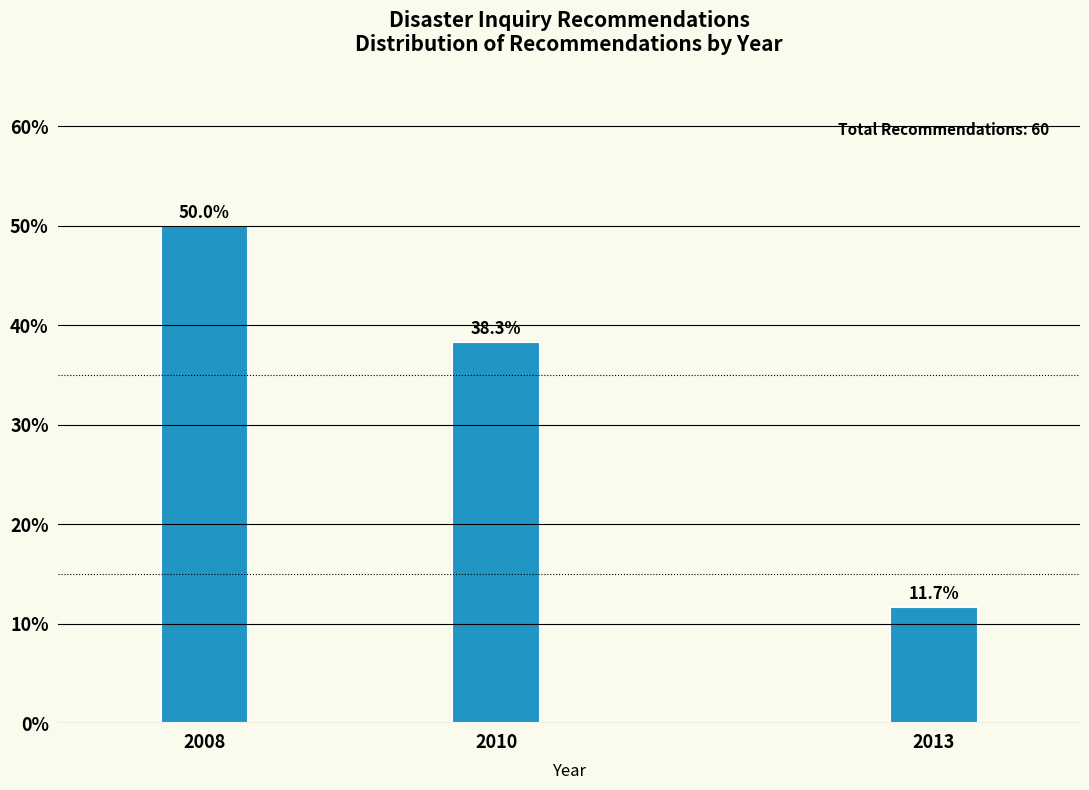

Reading left to right, transcribe all the data shown in this chart.

50.0	38.3	11.7